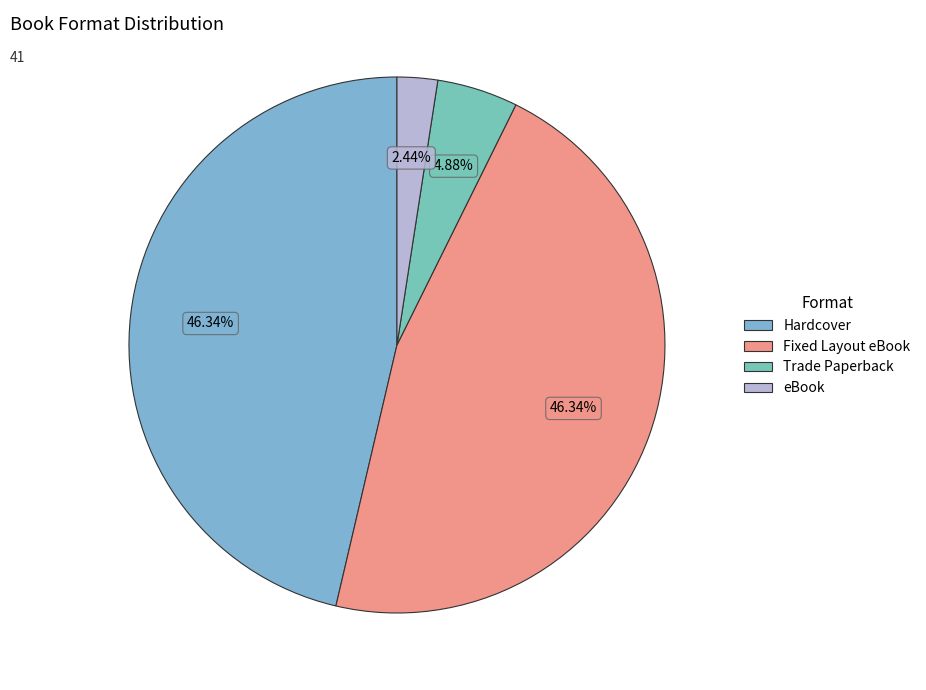

Is there any slice that represents more than half of the pie?

No